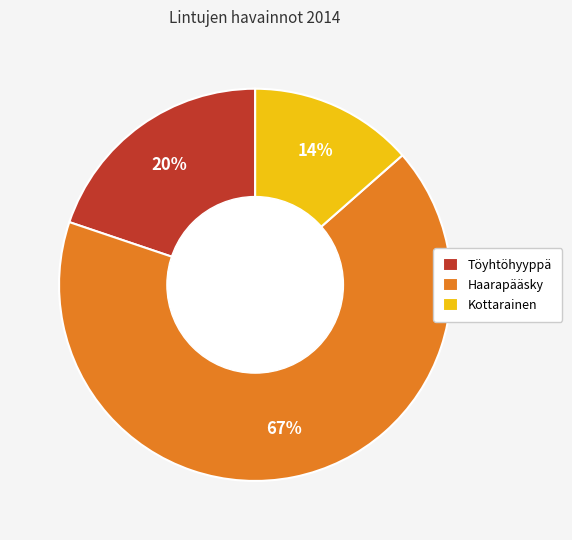

The Kottarainen slice represents 26% of the pie. True or false?

False